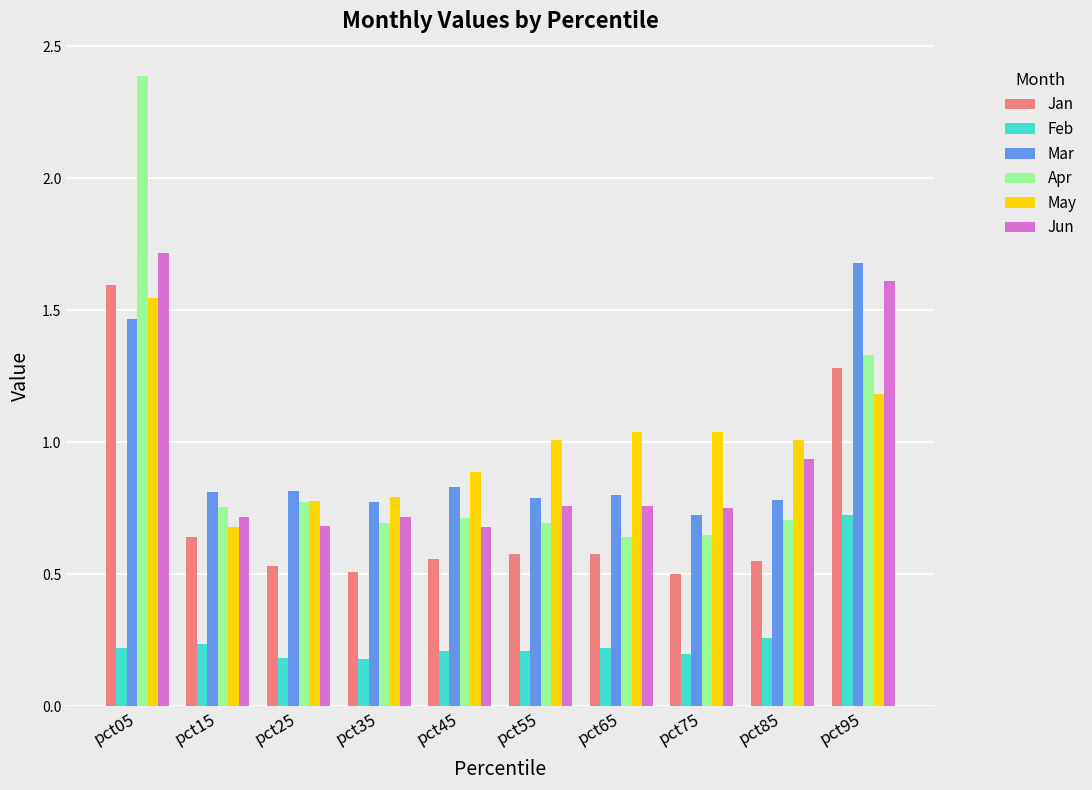

What is the greatest value displayed?

2.4